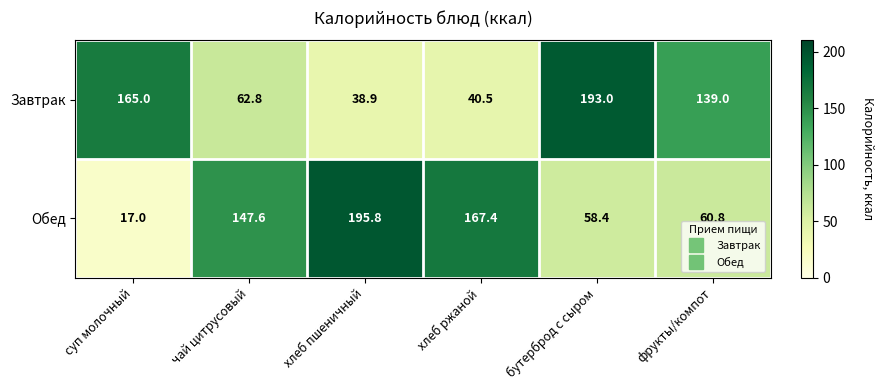

Which series changed the most between хлеб пшеничный and хлеб ржаной?

Обед